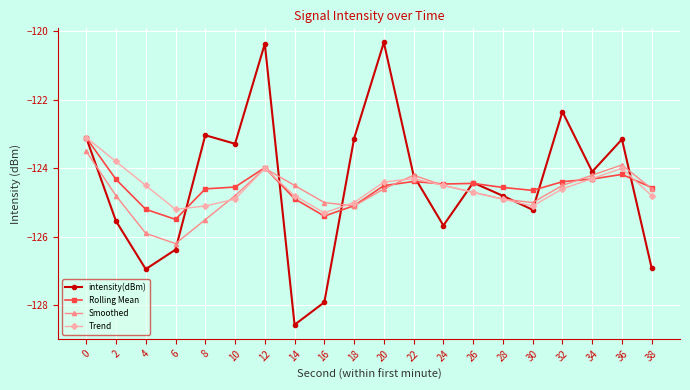

Which series has the largest total across all categories?

intensity(dBm)